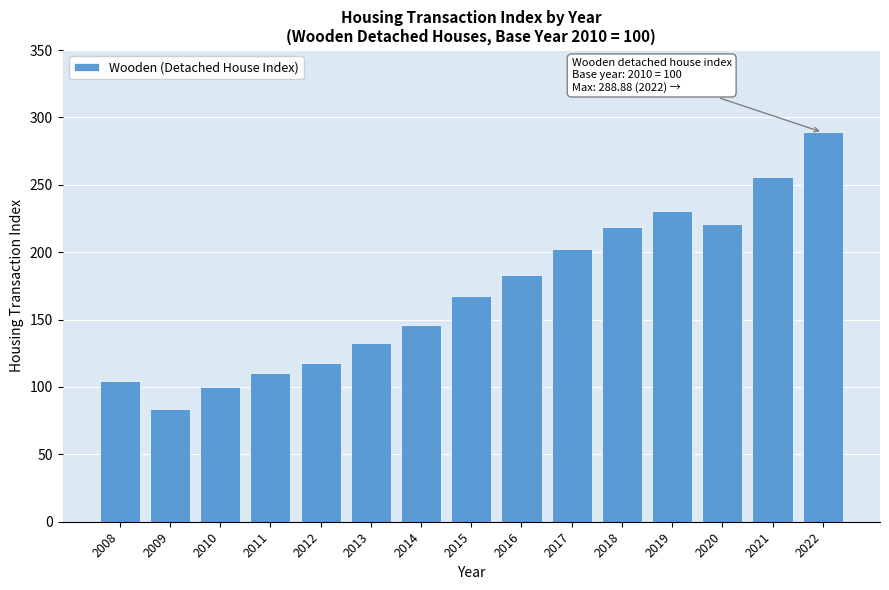

Reading left to right, extract all data points from this chart.

2008=104.1	2009=83.9	2010=100.0	2011=110.1	2012=118.0	2013=132.9	2014=146.2	2015=167.1	2016=182.9	2017=202.6	2018=218.6	2019=230.6	2020=220.9	2021=255.7	2022=288.9